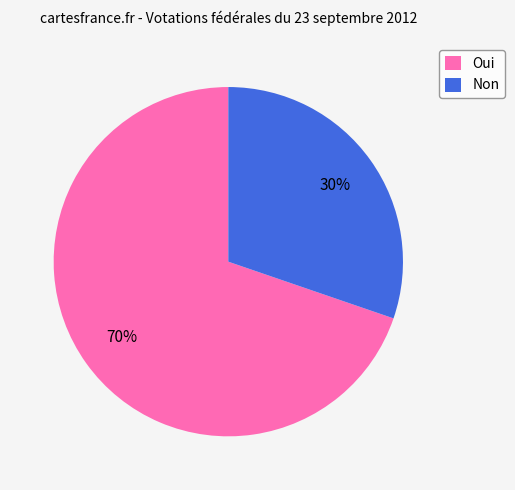

Which slice is the smallest?

Non